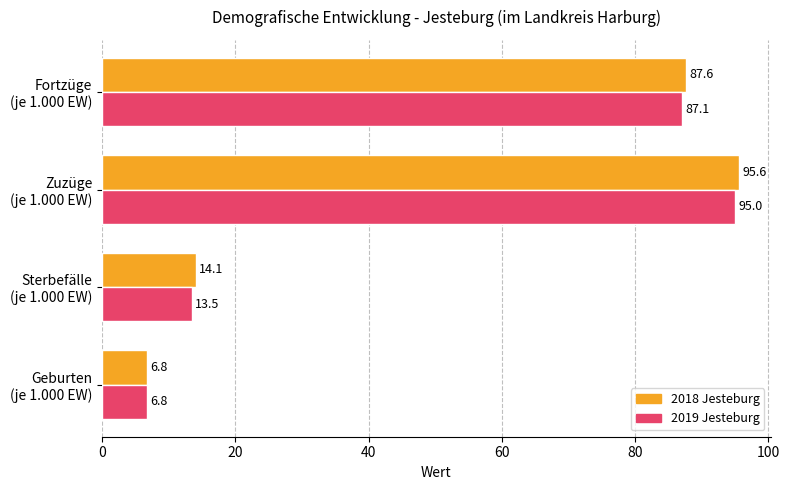

At which category is the sum across all series the highest?

Zuzüge
(je 1.000 EW)